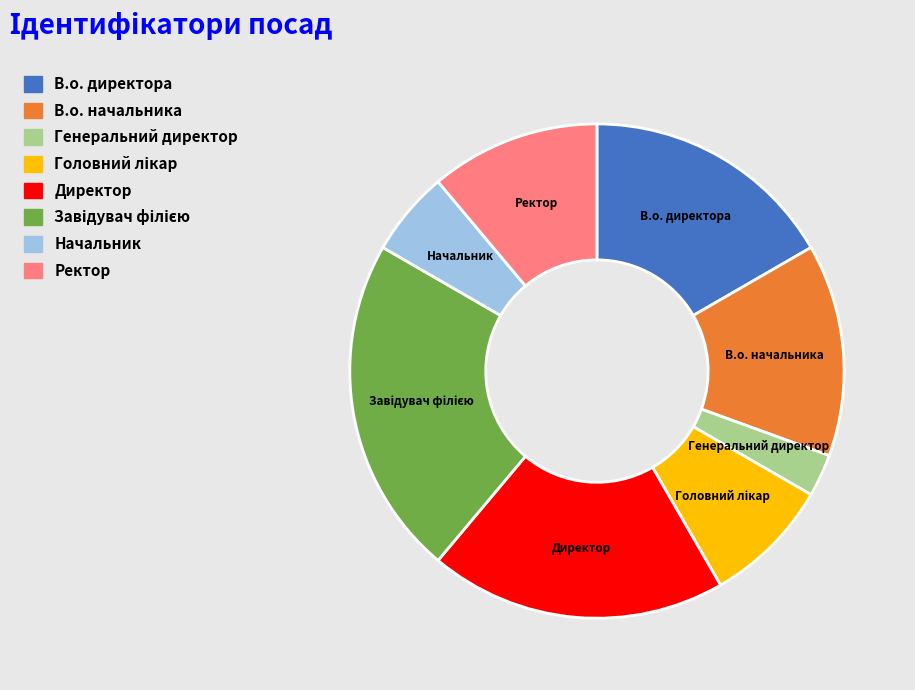

How many segments does this pie chart have?

8